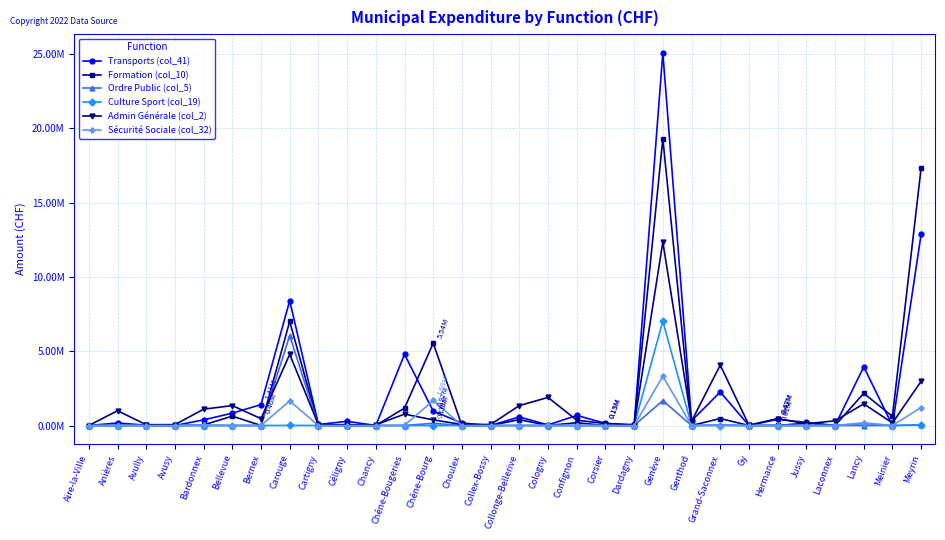

What is the difference between the maximum and minimum values in the Admin Générale (col_2) series?

12344167.4